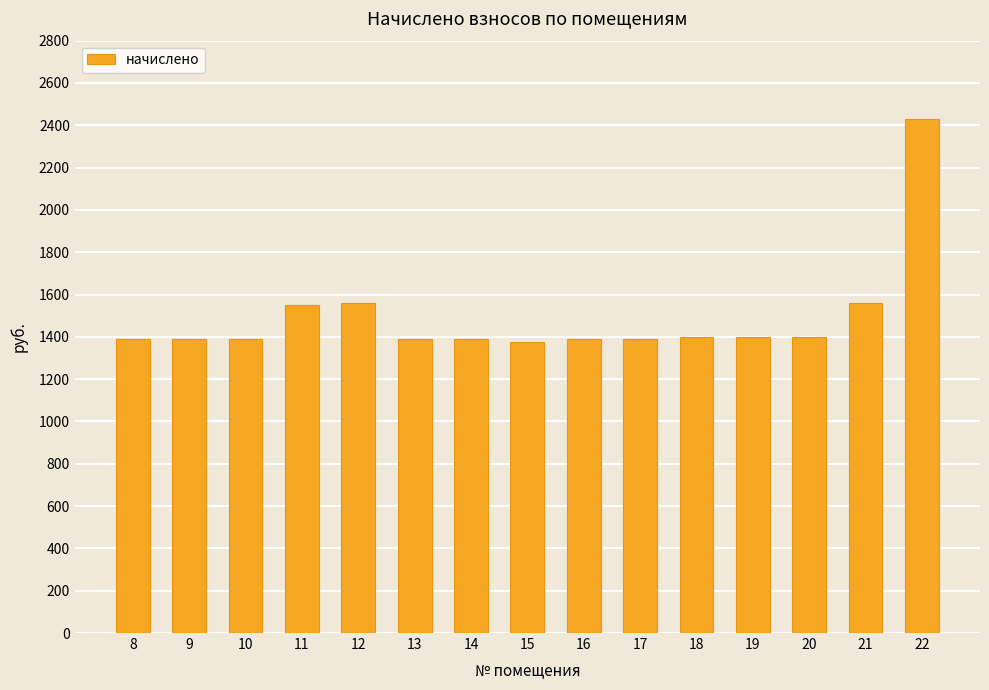

What is the greatest value displayed?

2430.4